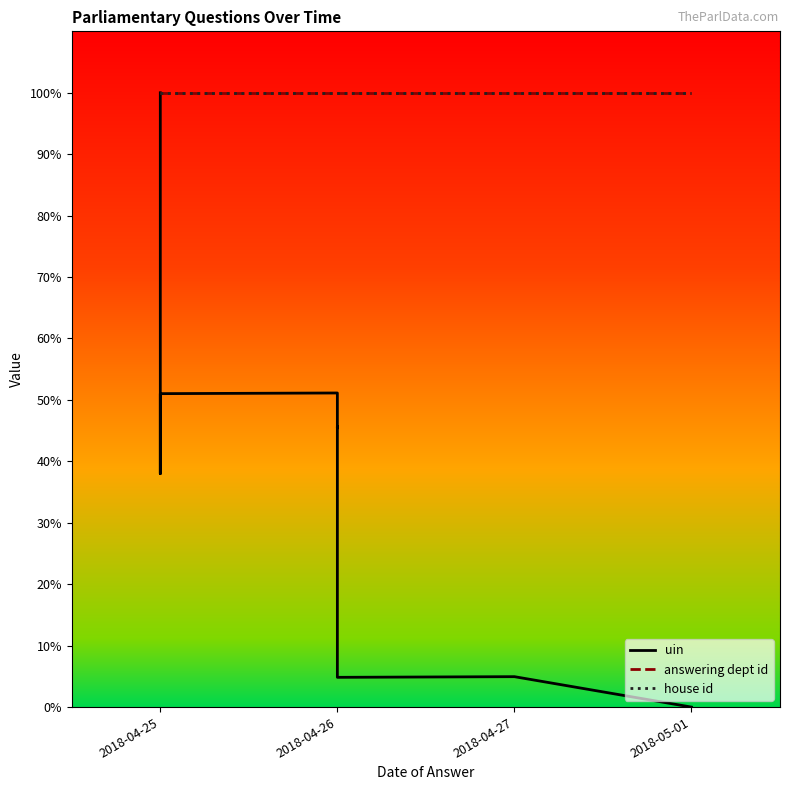

Which label corresponds to the largest value in the chart?

2018-04-25